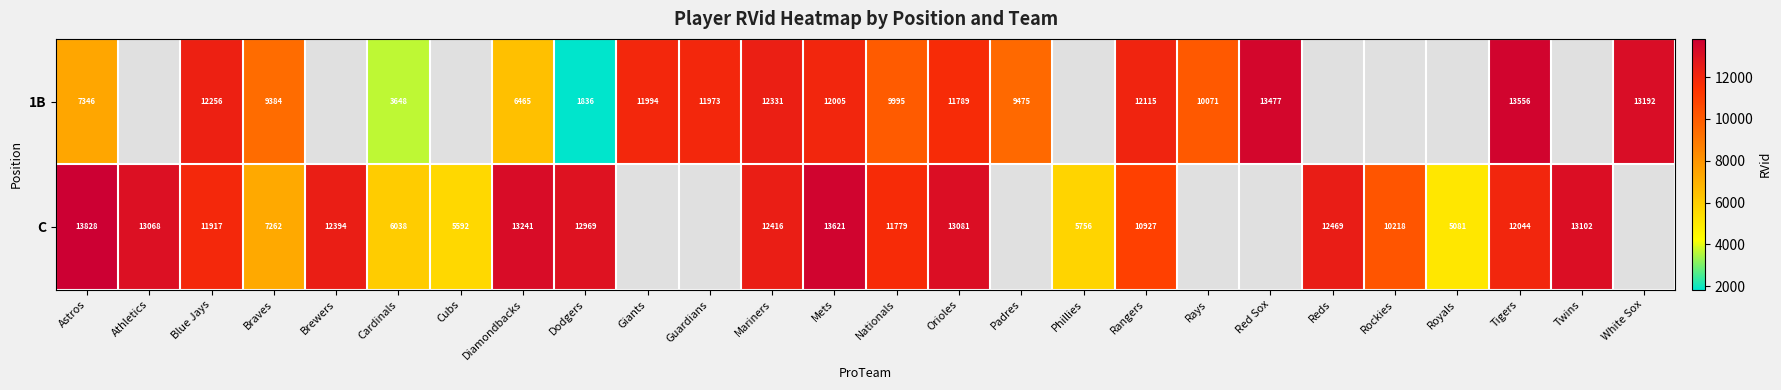

What is the spread (max minus min) of values at Rangers?

1188